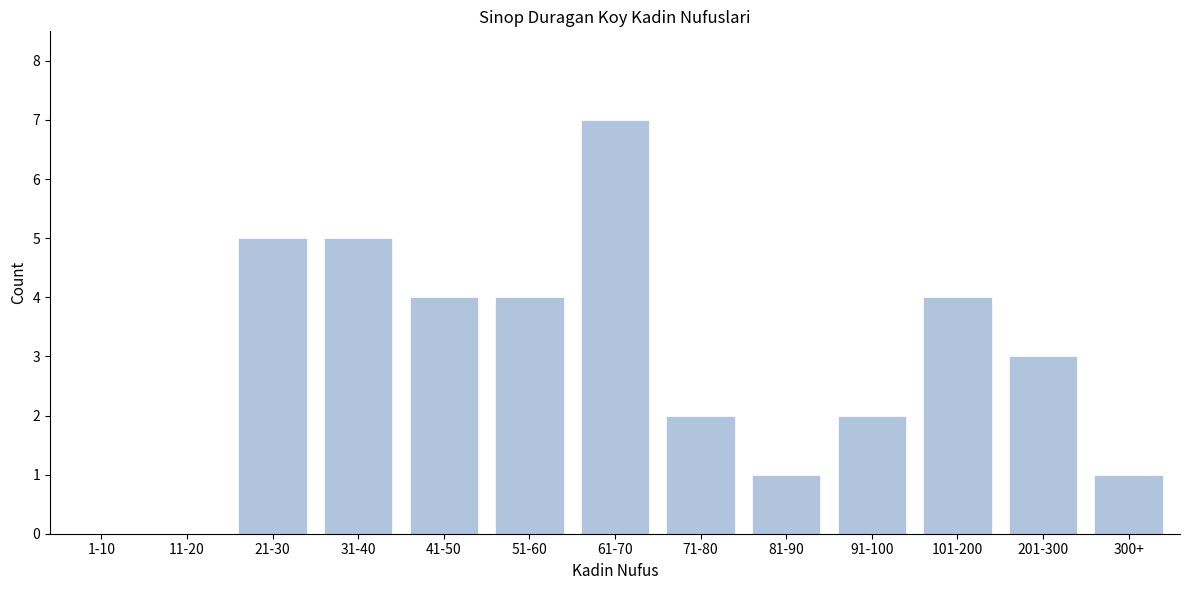

Reading left to right, what are all the values shown in this chart?

1-10=0	11-20=0	21-30=5	31-40=5	41-50=4	51-60=4	61-70=7	71-80=2	81-90=1	91-100=2	101-200=4	201-300=3	300+=1